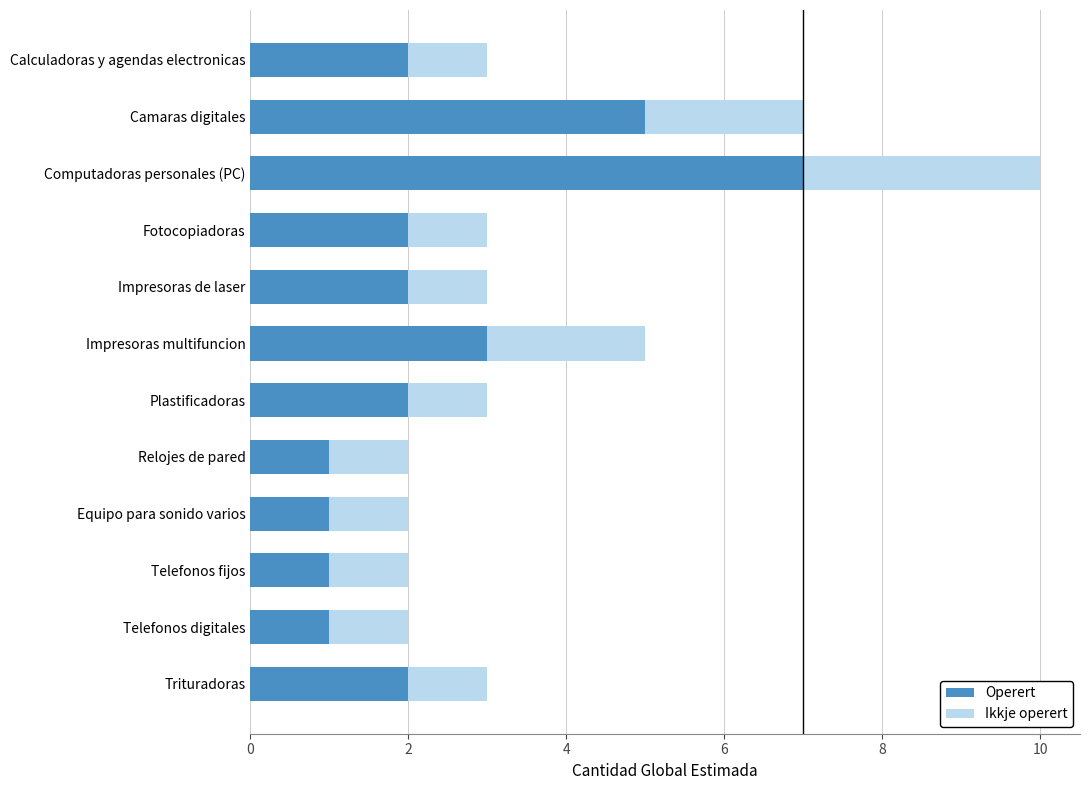

What is the maximum value for Operert?

7